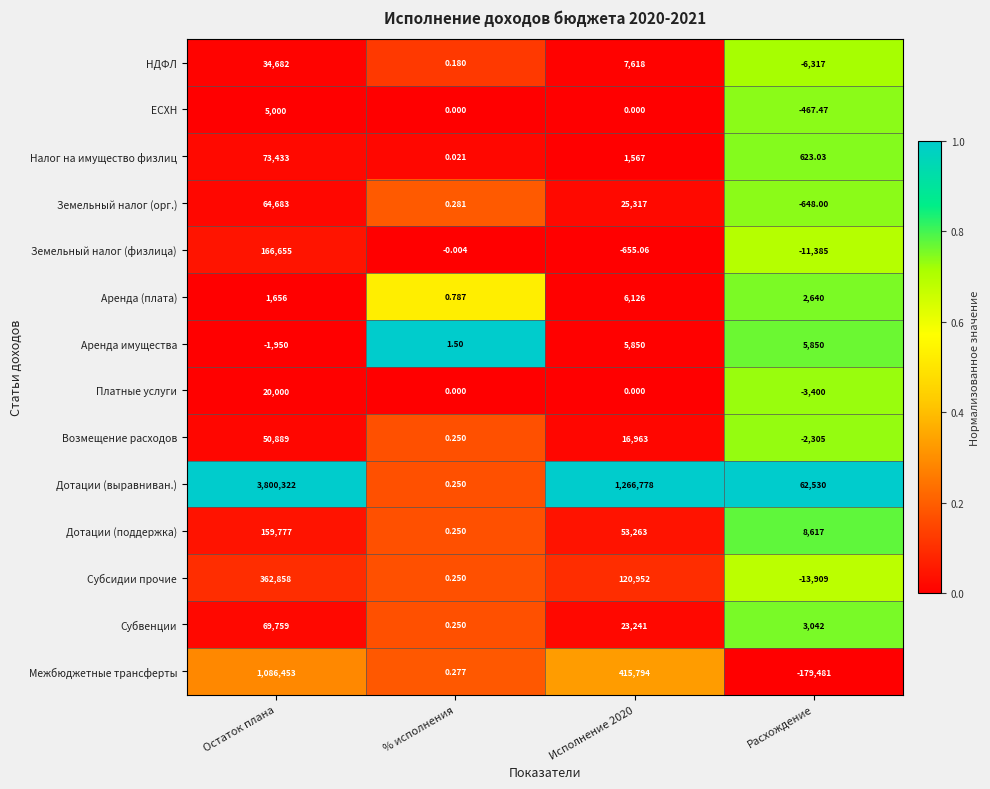

Where does the Субсидии прочие series first go above 120952?

Остаток плана